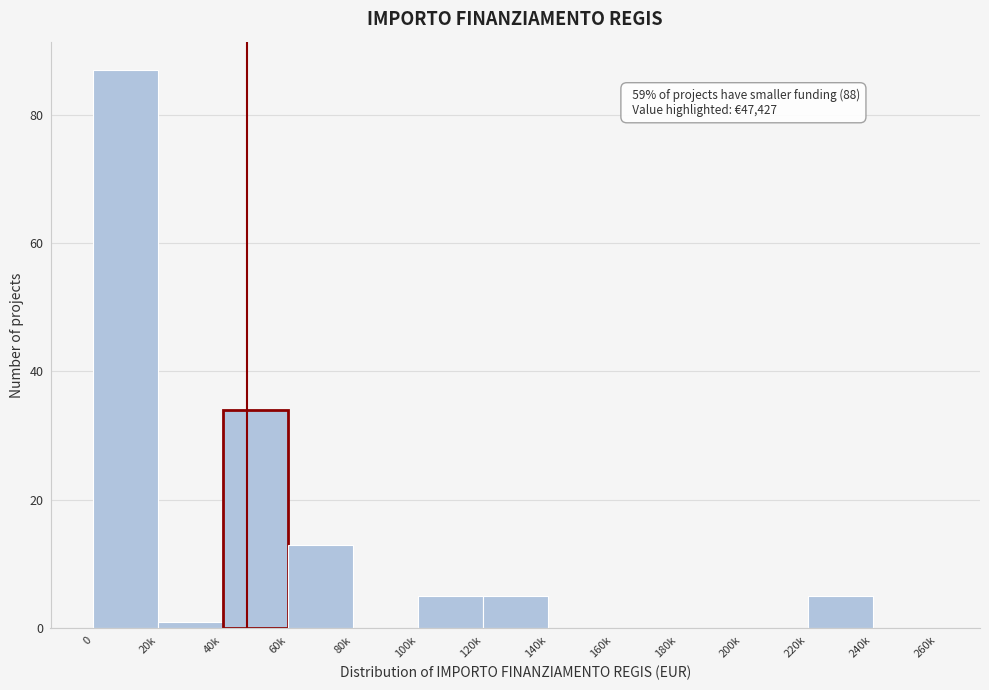

Reading right to left, what are all the values shown in this chart?

240k=0	220k=5	200k=0	180k=0	160k=0	140k=0	120k=5	100k=5	80k=0	60k=13	40k=34	20k=1	0=87